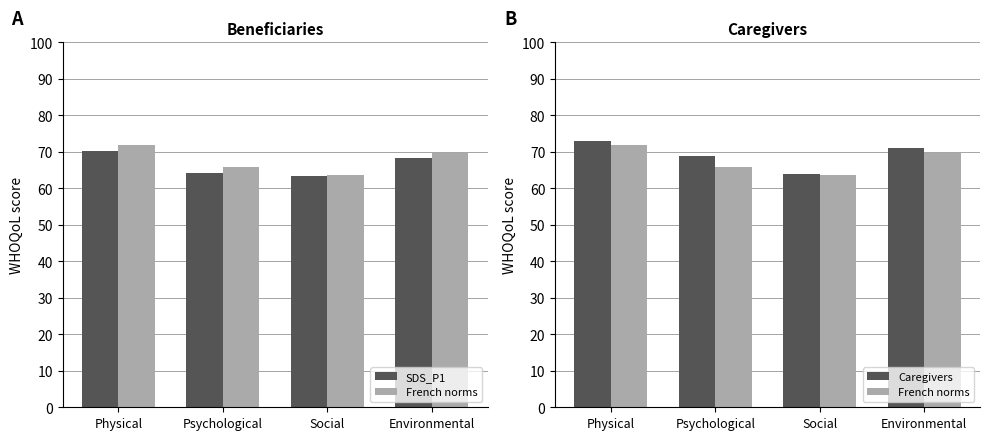

Rank the series by their maximum value, from highest to lowest.

Caregivers, French norms, SDS_P1